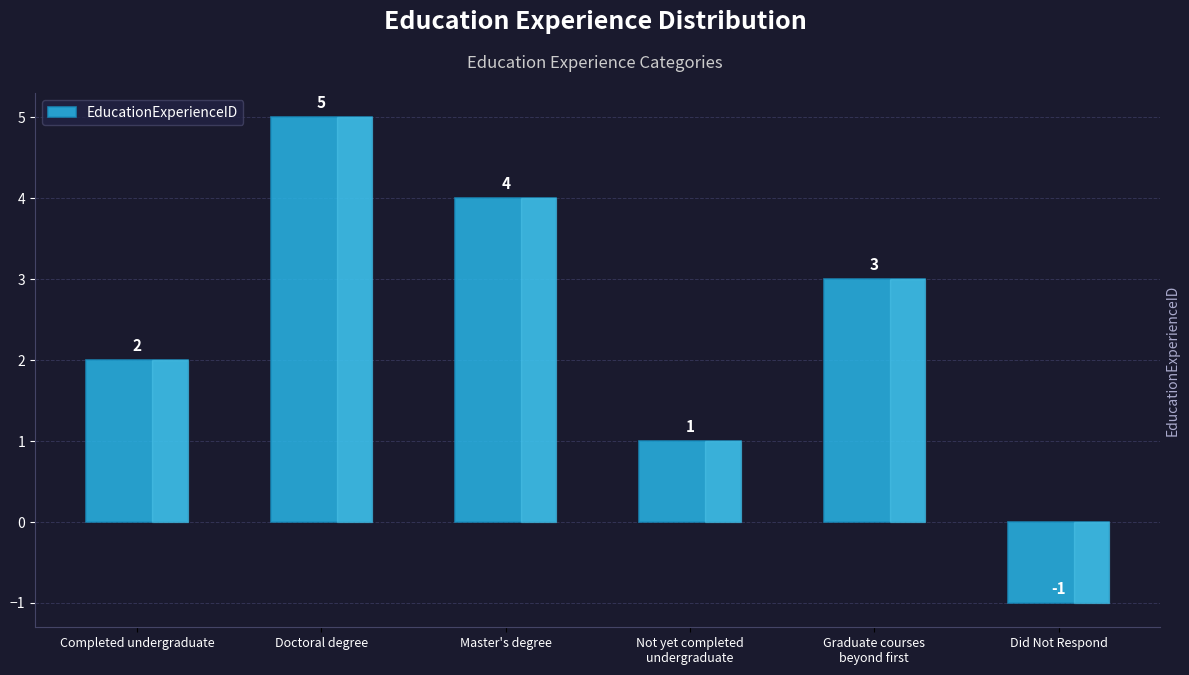

Reading left to right, transcribe all the data shown in this chart.

Completed undergraduate=2	Doctoral degree=5	Master's degree=4	Not yet completed
undergraduate=1	Graduate courses
beyond first=3	Did Not Respond=-1